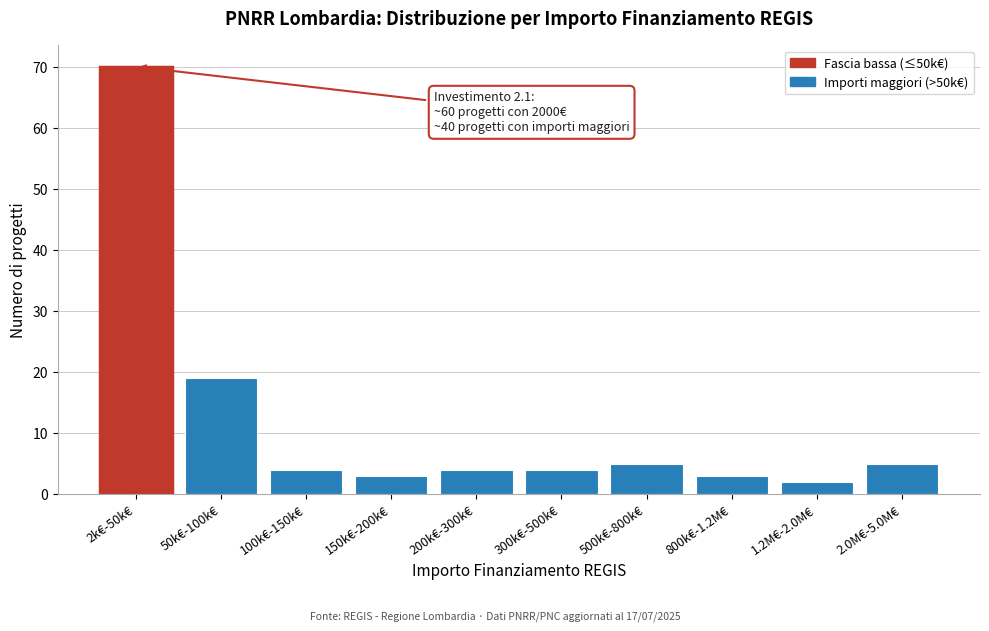

Reading left to right, what are all the values shown in this chart?

70	19	4	3	4	4	5	3	2	5